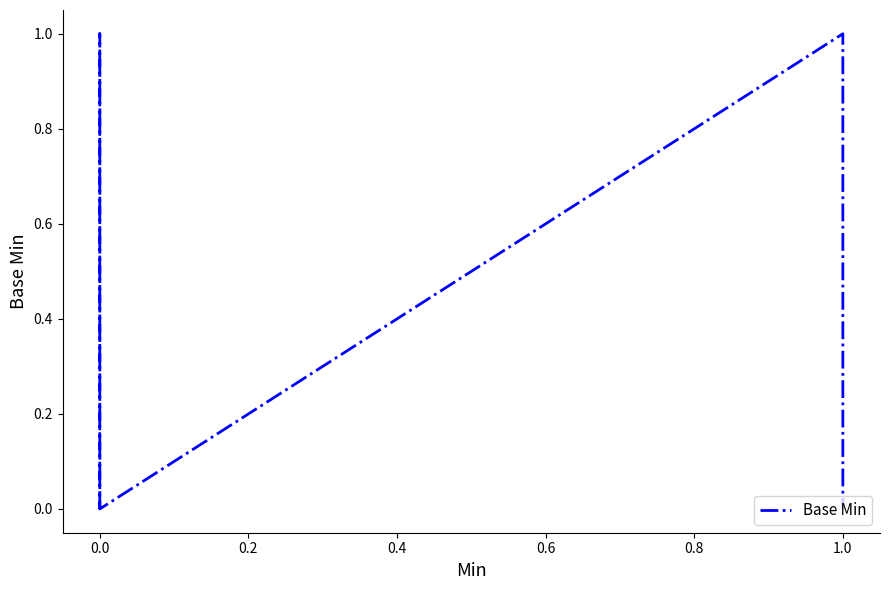

Count the values in the range 0 to 1.

20